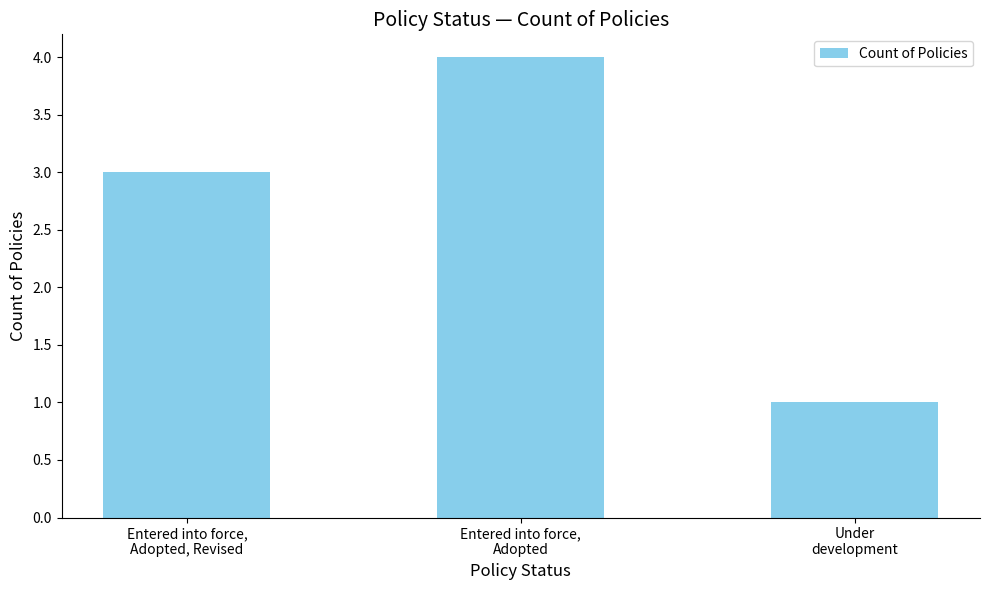

Which category has the highest value across all series?

Entered into force,
Adopted